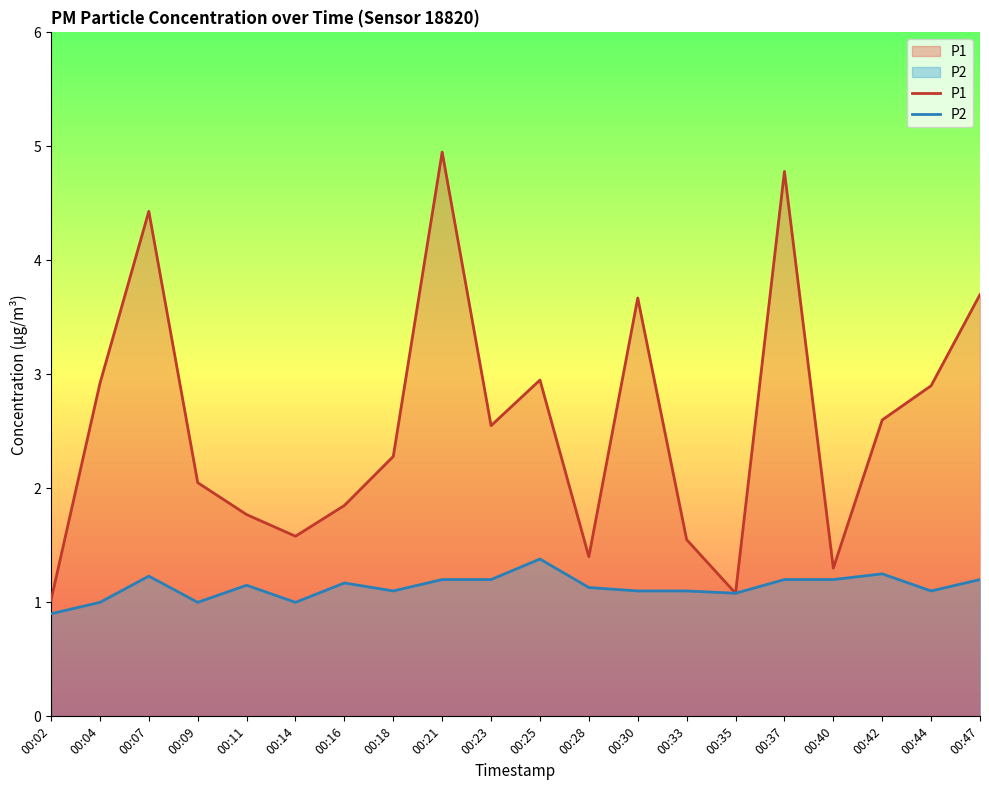

Between 00:18 and 00:30, which series saw the biggest shift?

P1